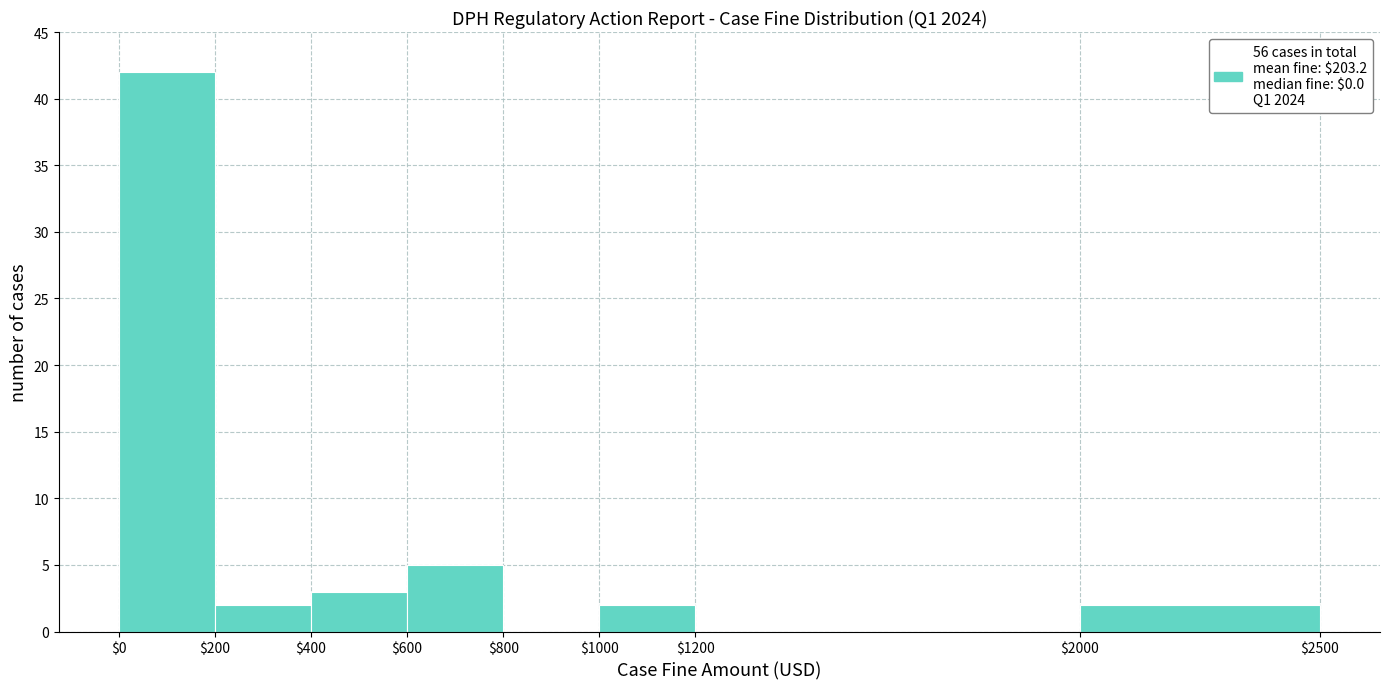

How tall is the bar that spans $2000 to $2500 on the x-axis? The values are not printed on the chart, so give them approximately, as read against the axis.

2